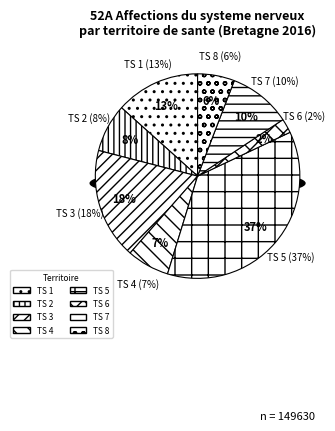

What portion of the pie excludes TS 8?

94.2%